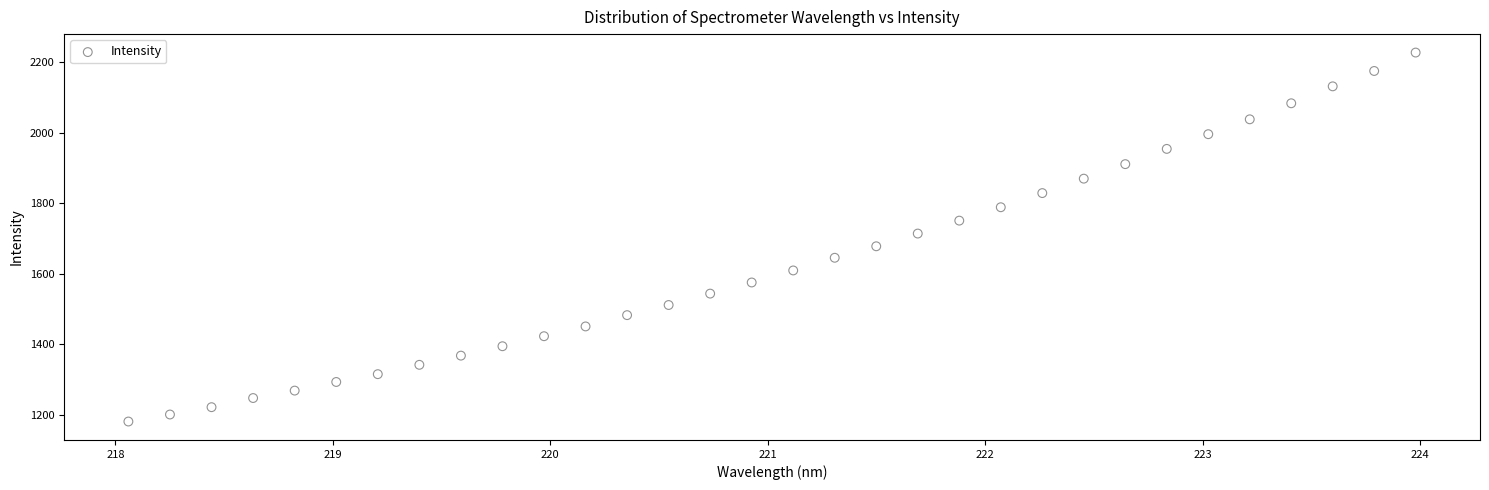

What is the range of X values (max minus min)?

5.9